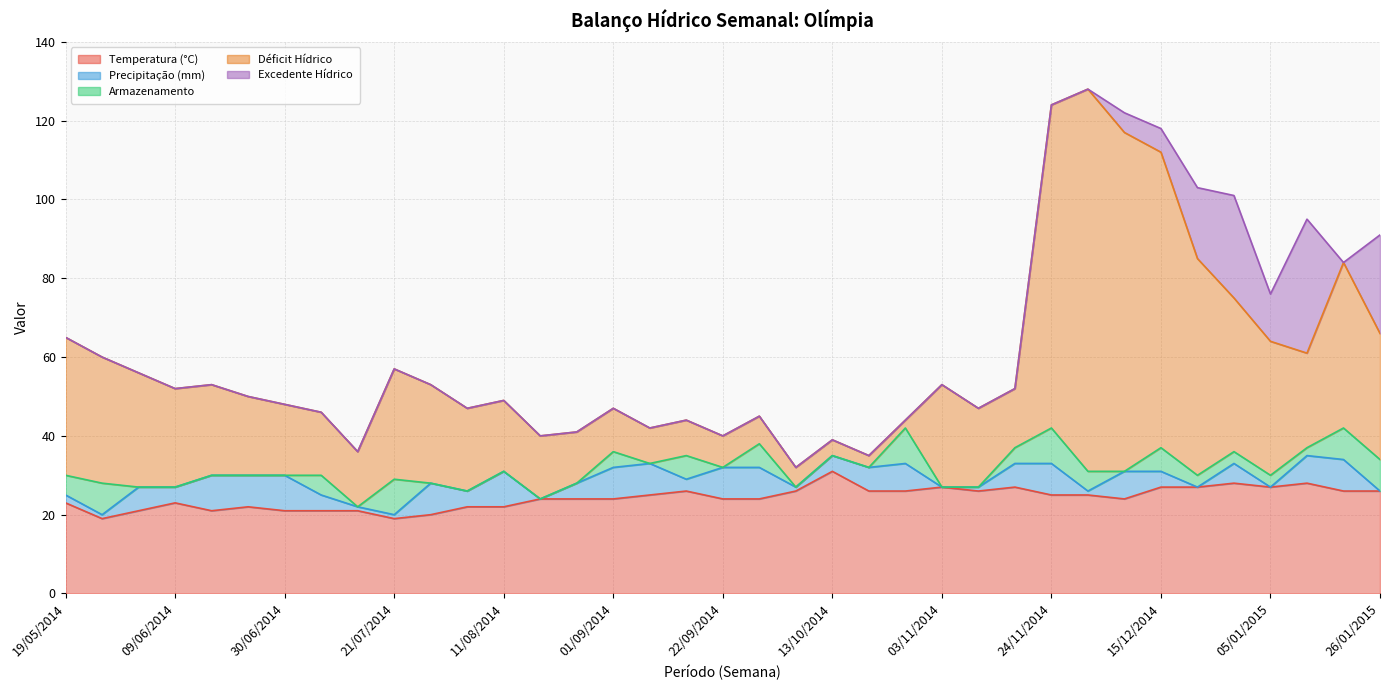

What is the sum of all Precipitação (mm) values?

170